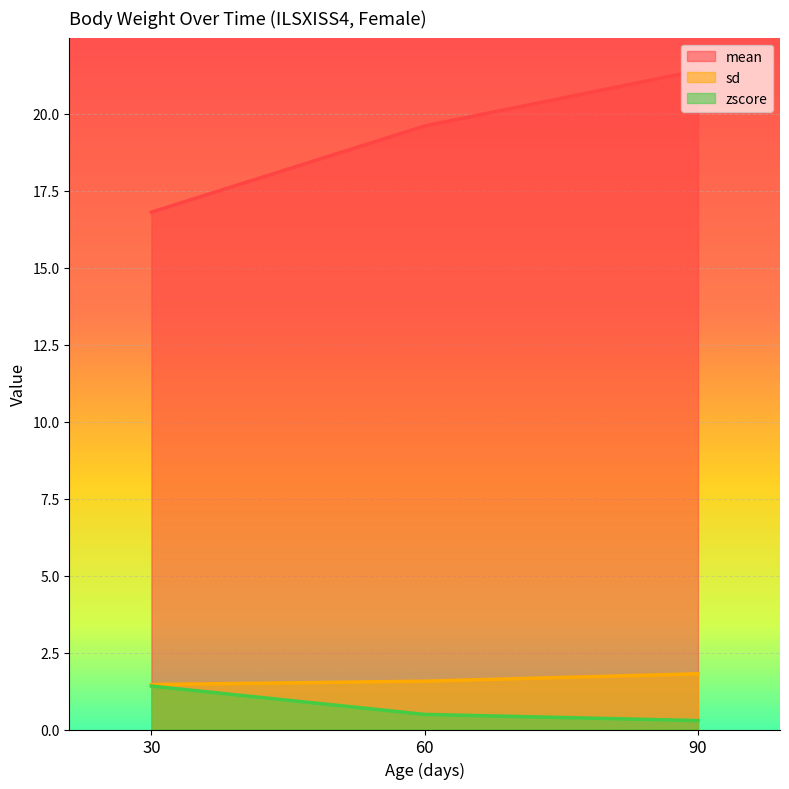

Which series has the largest total across all categories?

mean